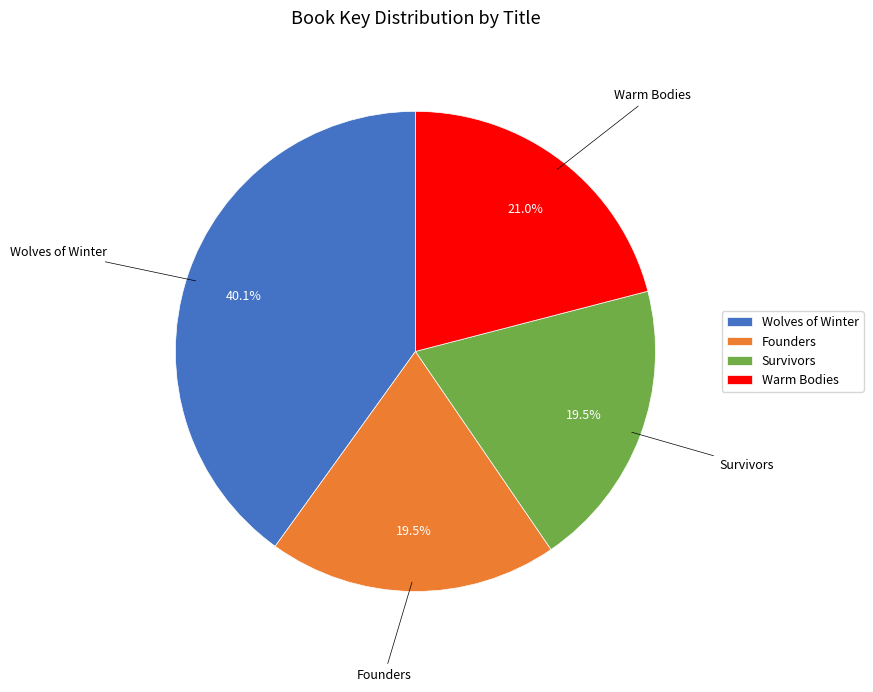

Between Wolves of Winter and Founders, which is larger?

Wolves of Winter